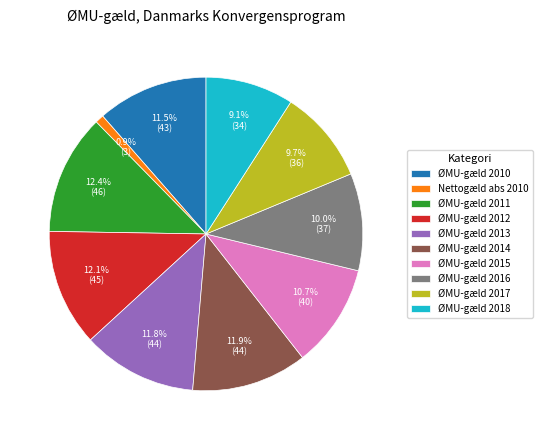

Between ØMU-gæld 2012 and ØMU-gæld 2016, which is larger?

ØMU-gæld 2012